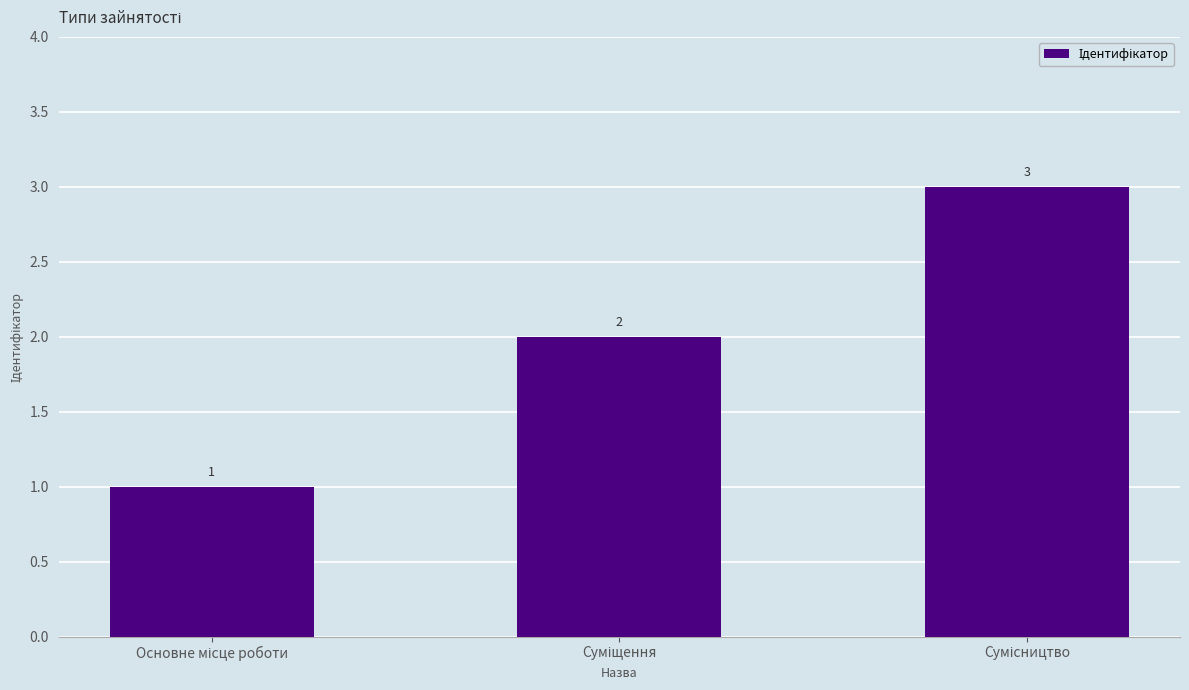

How many values are between 1 and 3?

3